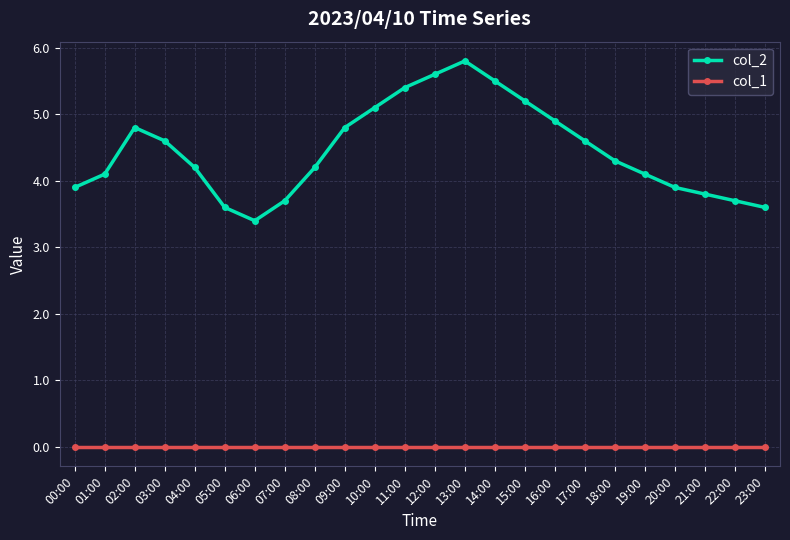

Where does the col_2 series first go above 4?

01:00